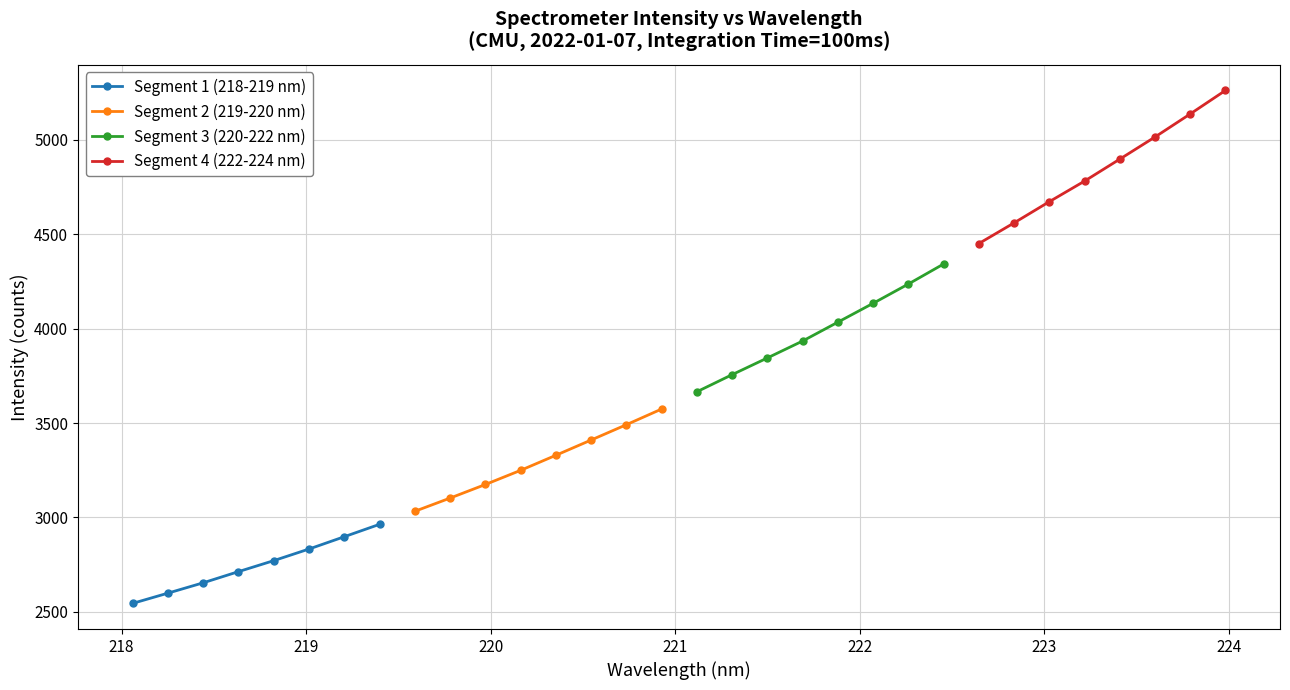

Which series has the largest total across all categories?

Segment 4 (222-224 nm)